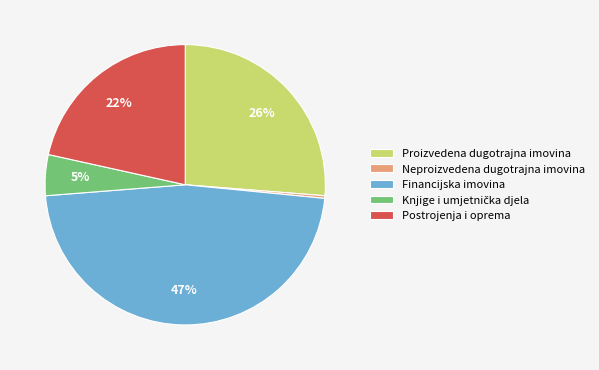

Do Financijska imovina and Neproizvedena dugotrajna imovina together represent more than half of the pie?

No